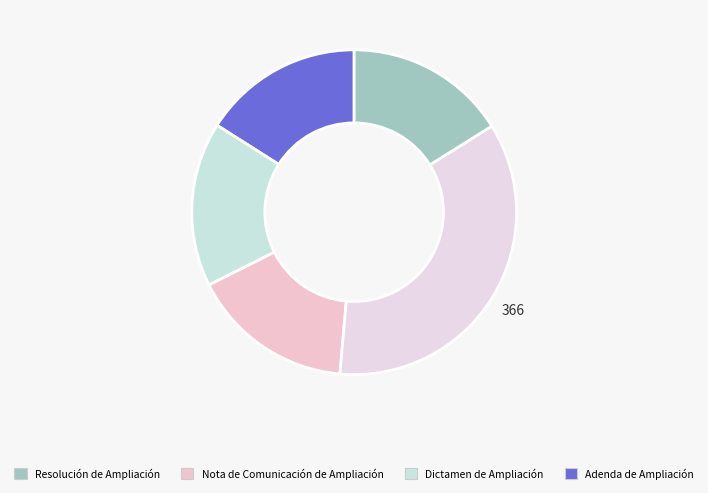

How many slices are in this pie chart?

5